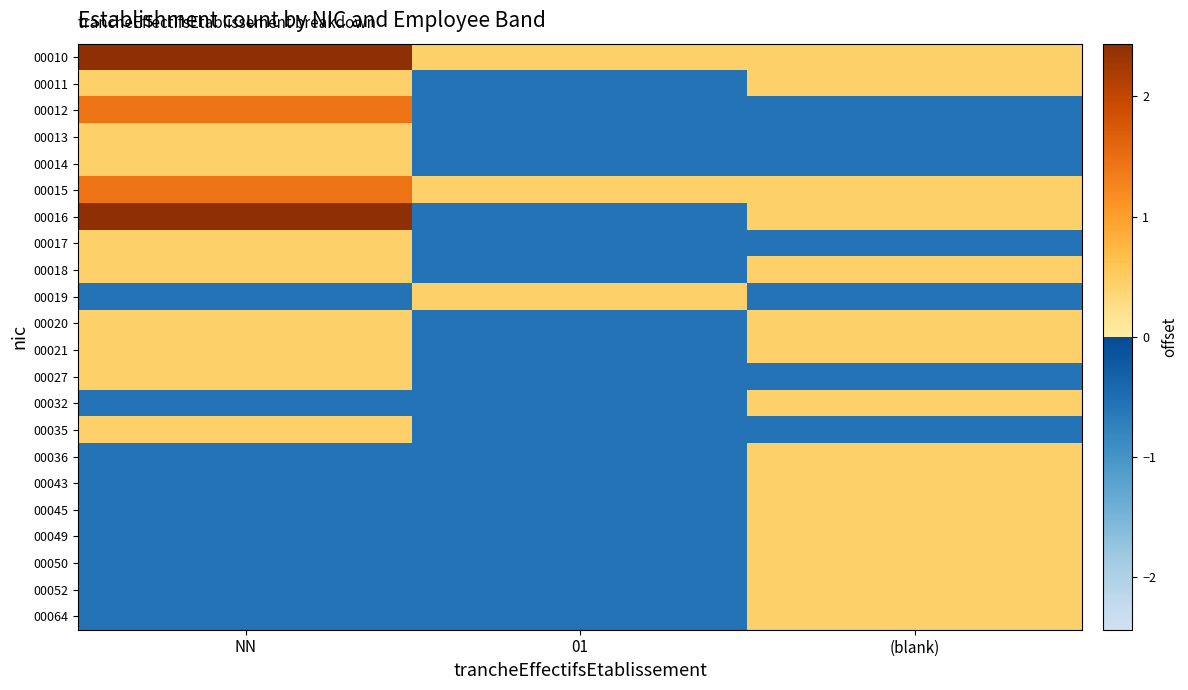

What is the spread (max minus min) of values at 01?

1.0